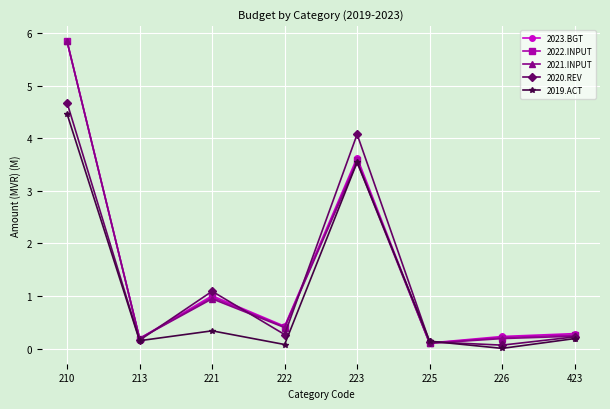

What is the sum of the 2020.REV values at 222 and 221?

1.4